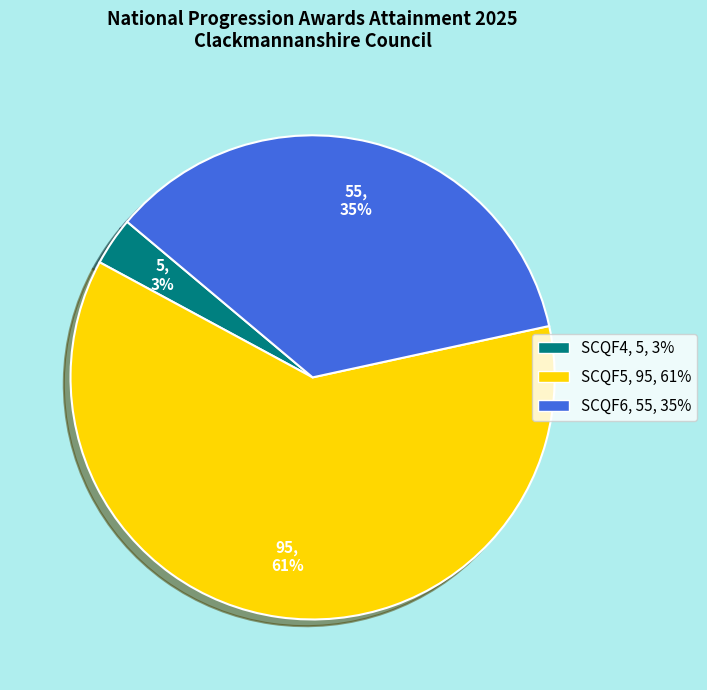

Does any single category account for the majority?

Yes